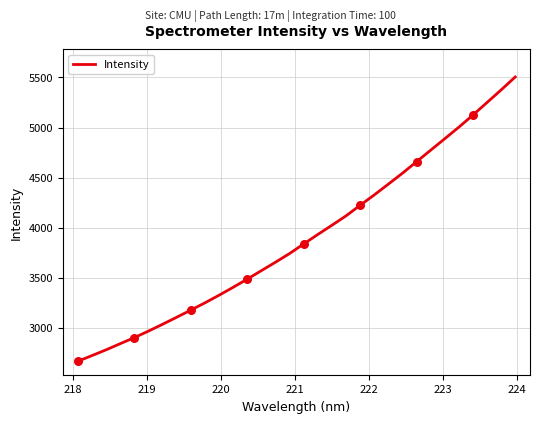

What is the difference between the maximum and minimum values?

2837.9